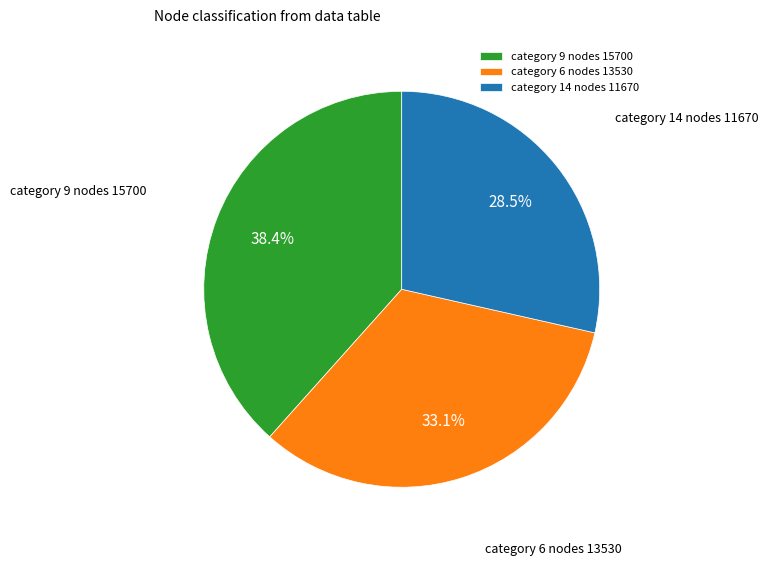

How many segments does this pie chart have?

3